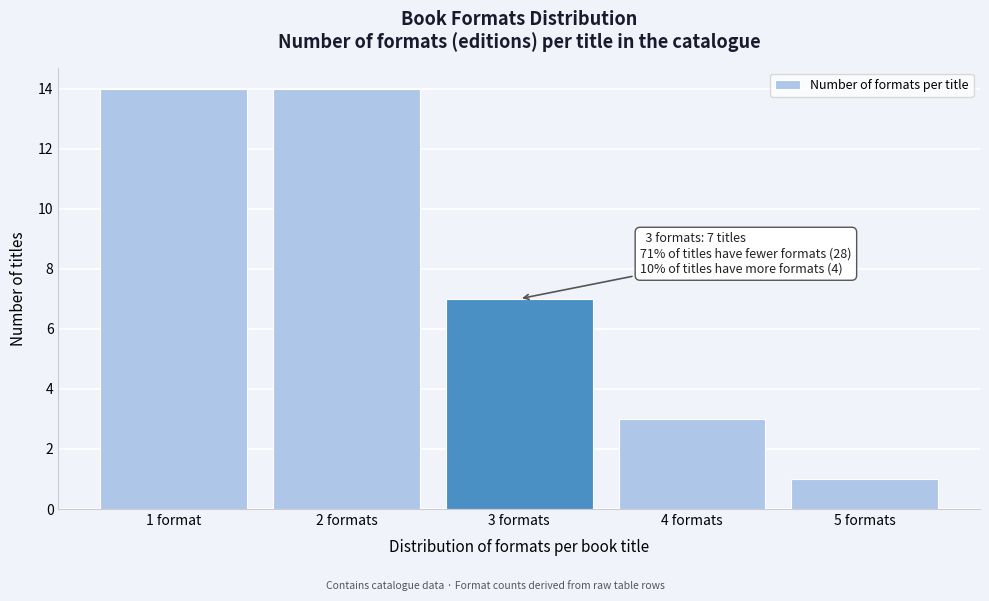

Reading left to right, transcribe all the data shown in this chart.

14	14	7	3	1